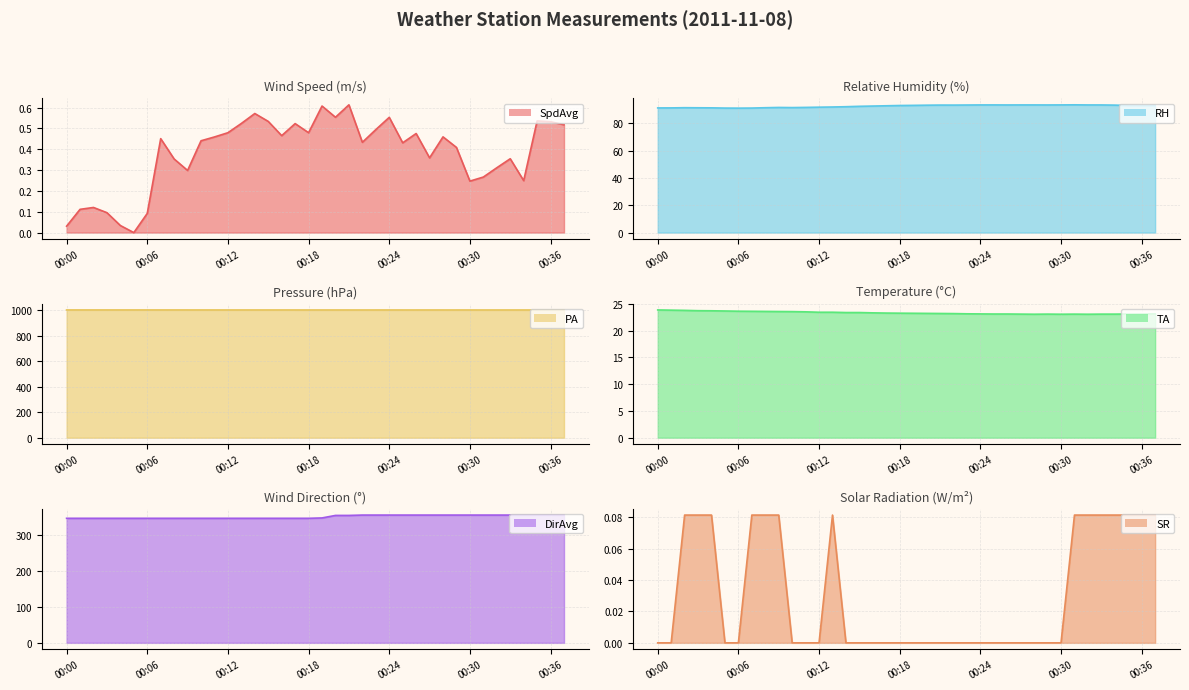

What is the difference between the maximum and minimum values in the SR series?

0.1